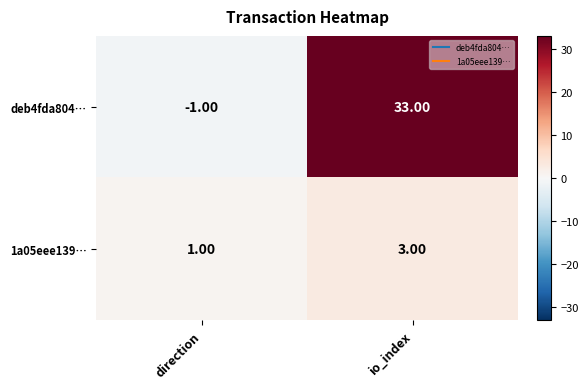

What is the total value across all series at io_index?

36